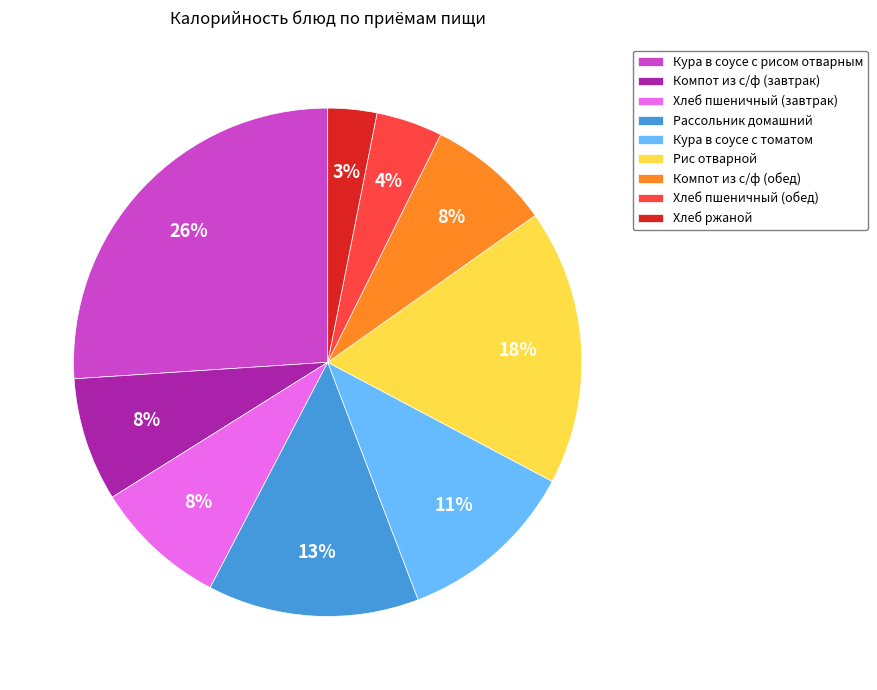

To the nearest percent, what is the difference between the Рассольник домашний and Хлеб пшеничный (завтрак) slice percentages?

5%